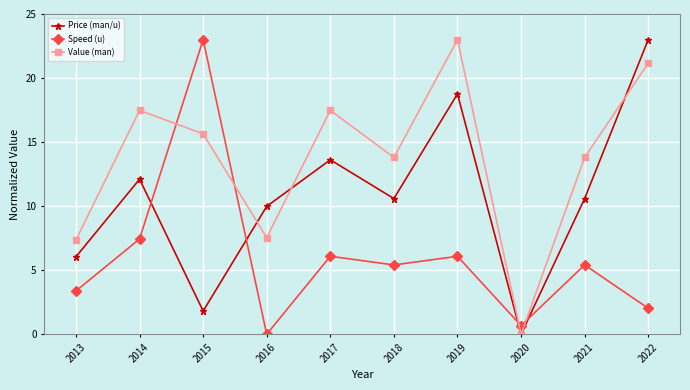

The Speed (u) series shows 2.0 at 2022. True or false?

True